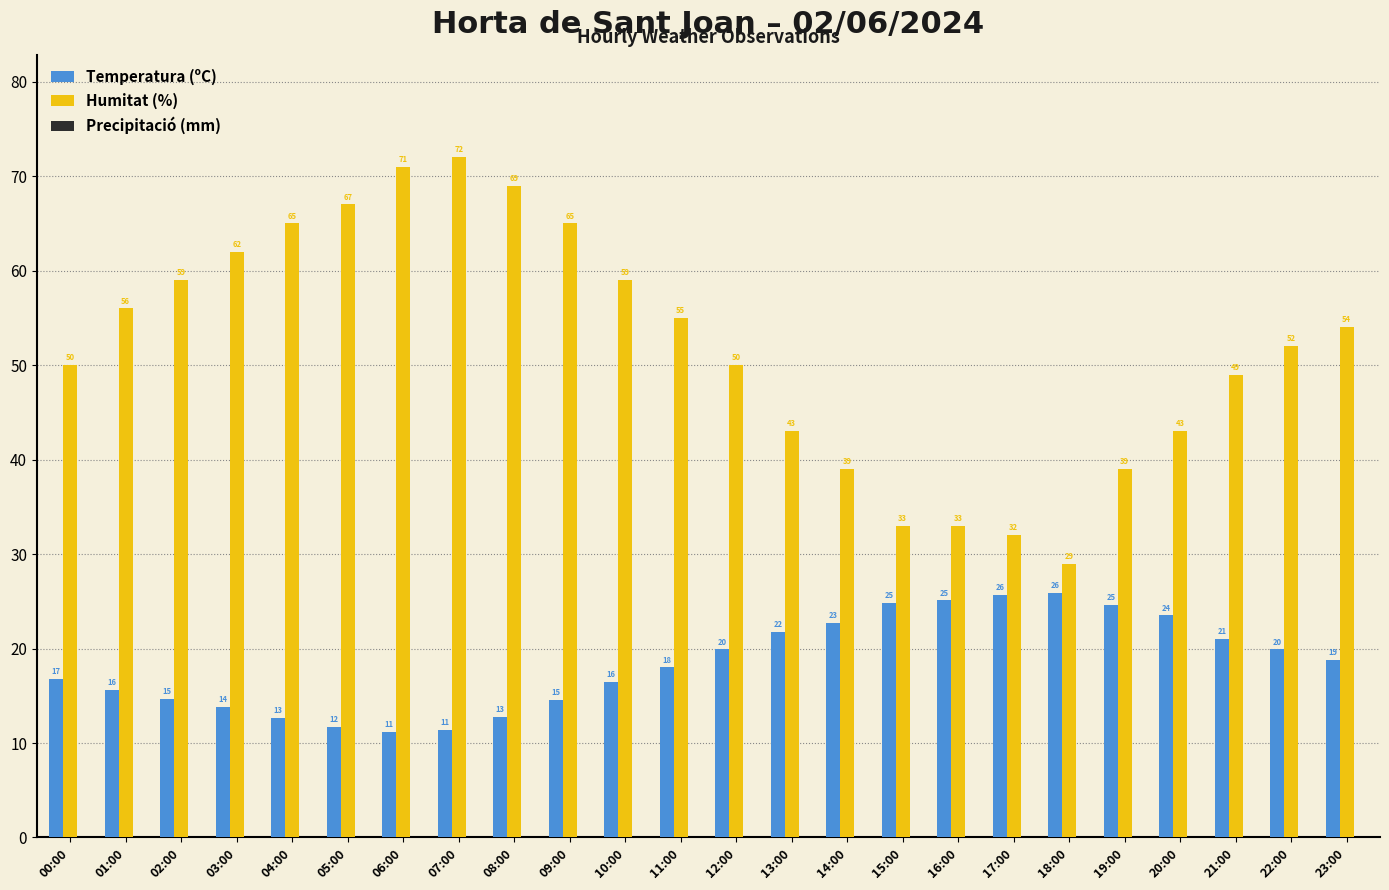

What is the spread (max minus min) of values at 18:00?

3.1